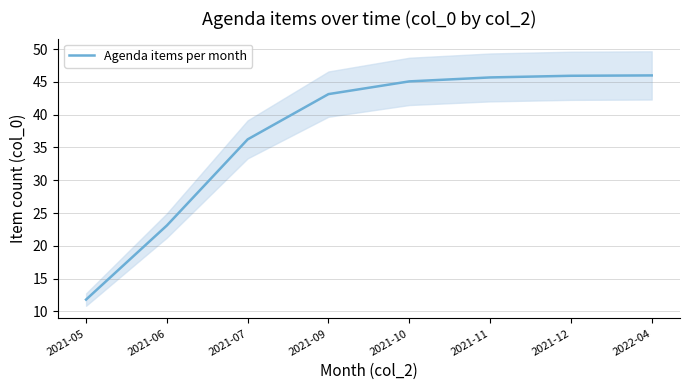

What is the change in value from 2021-11 to 2022-04?

+0.3